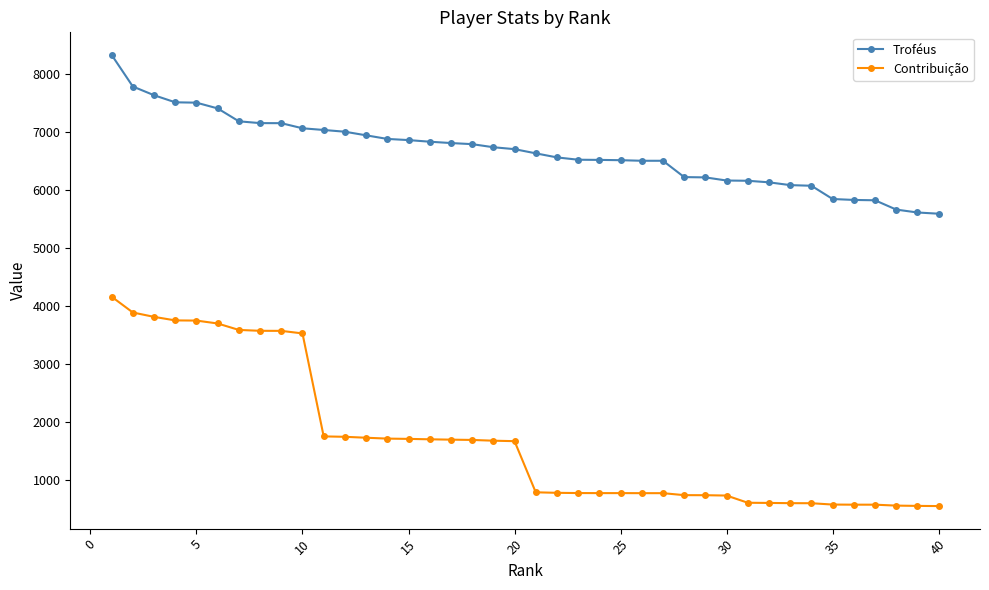

True or false: Troféus and Contribuição cross at least once.

False